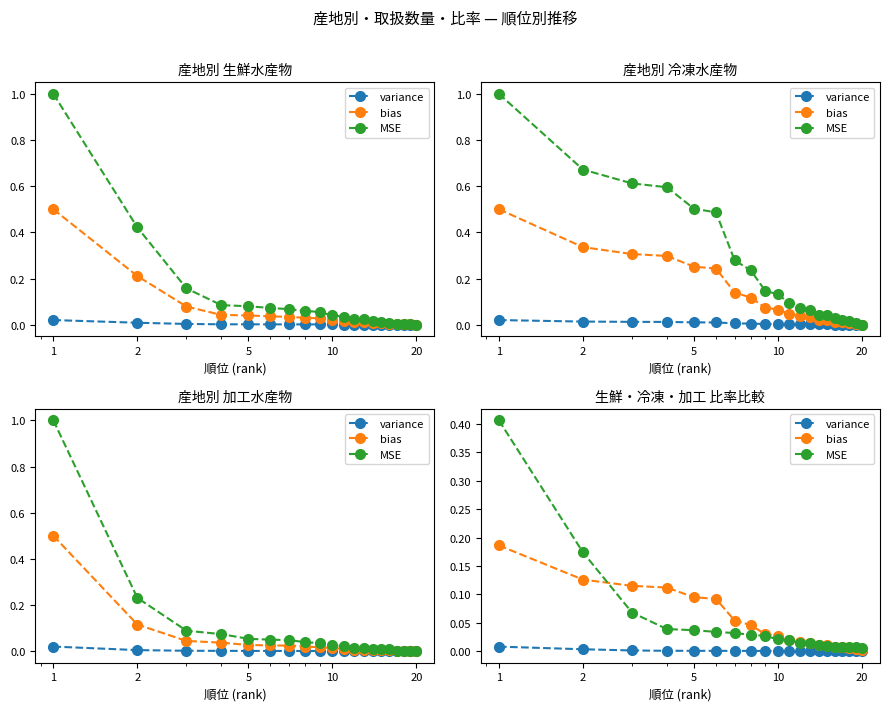

Read the bias value at 5.

0.1